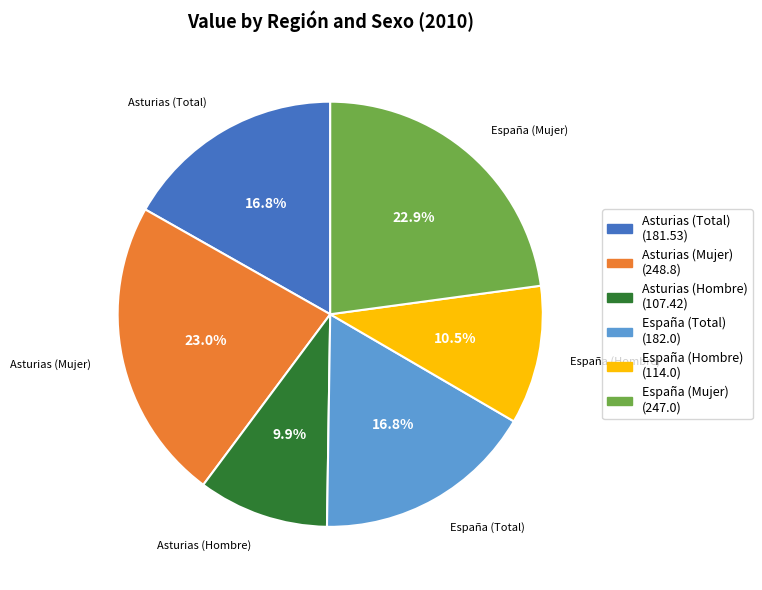

Which has a higher value, España (Total) or Asturias (Hombre)?

España (Total)